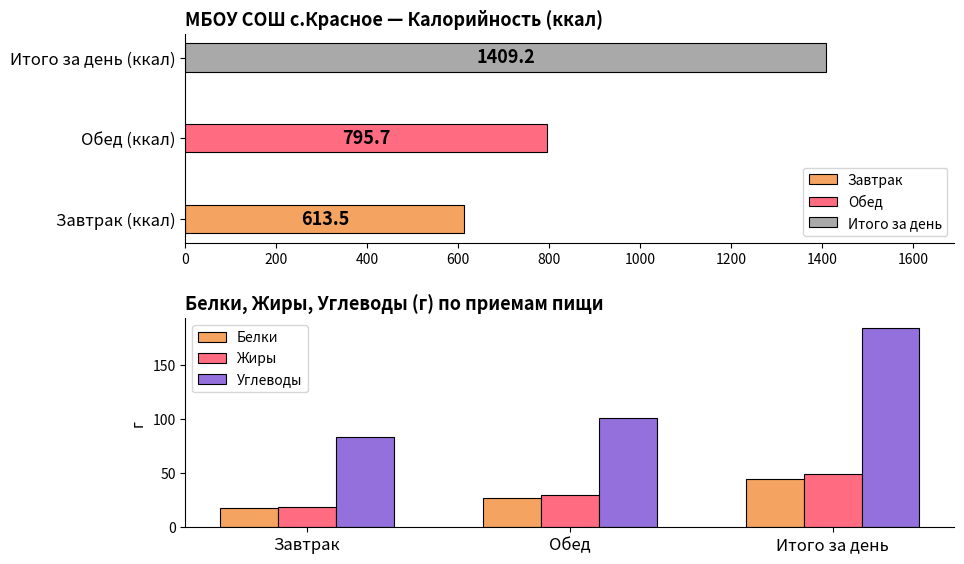

What is the highest value of the Углеводы series?

183.4